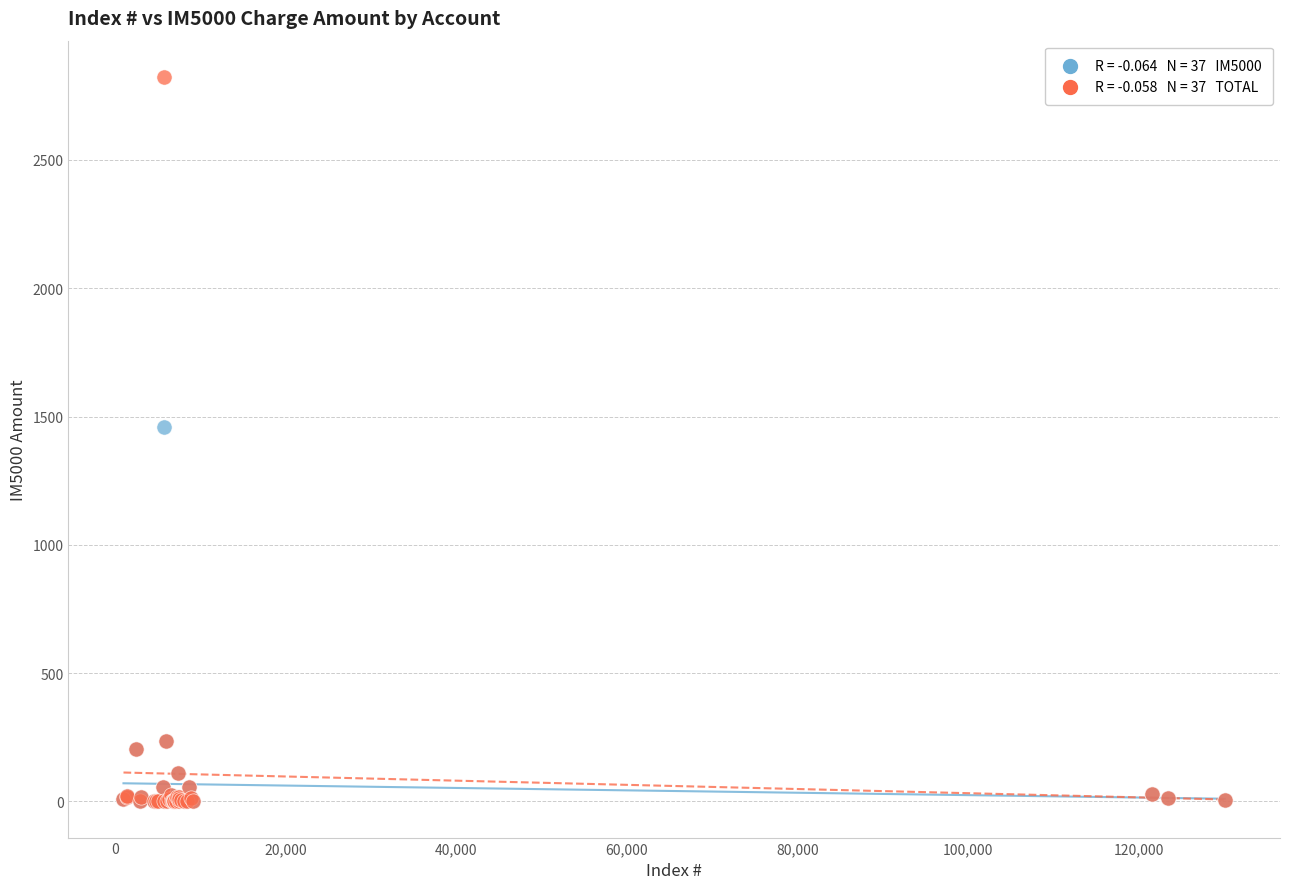

Across all series, what Y value is closest to 1411?

1459.7